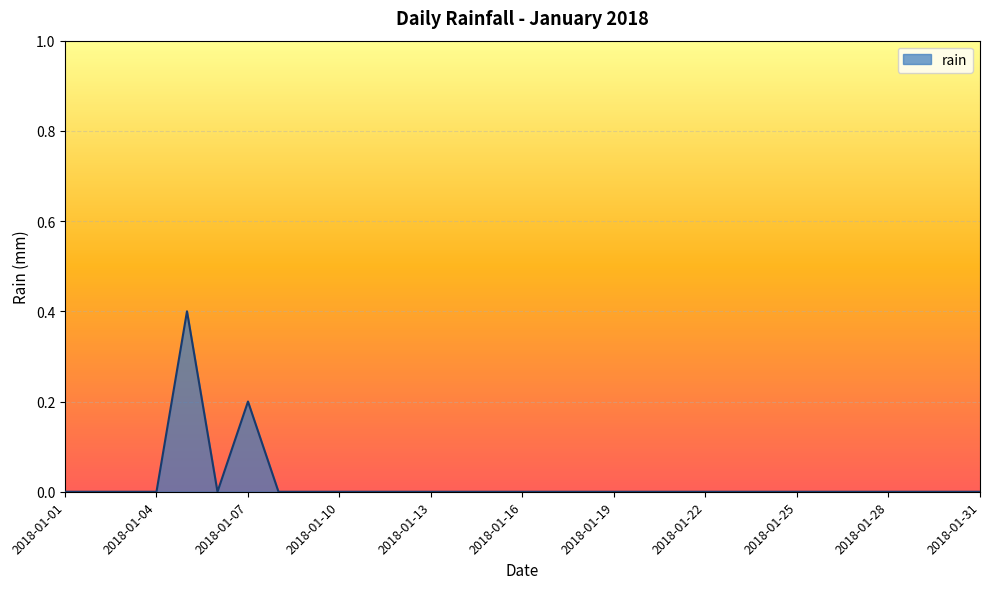

Count the number of data series in this chart.

1